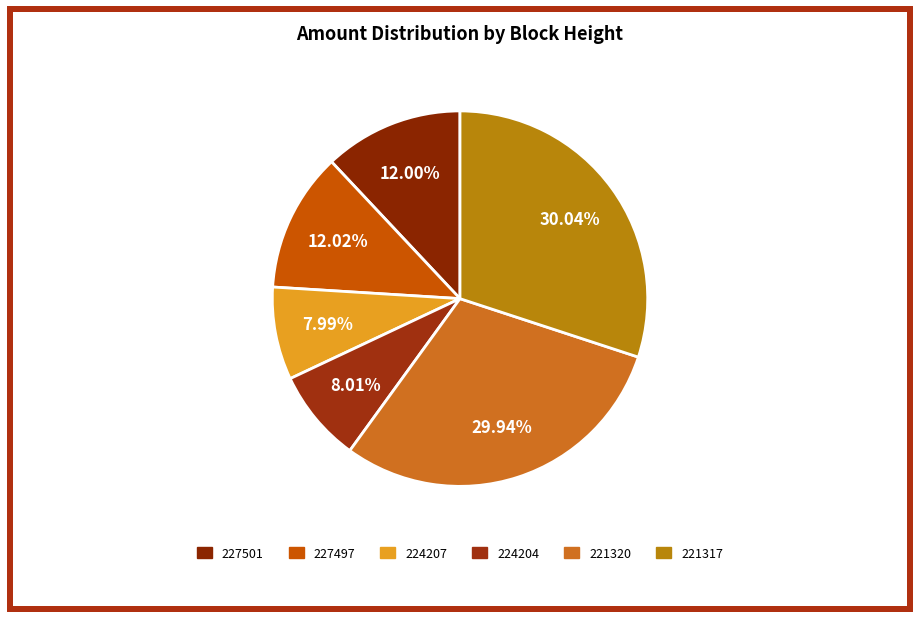

What is the ratio of the value at 227497 to the value at 224207?

1.5